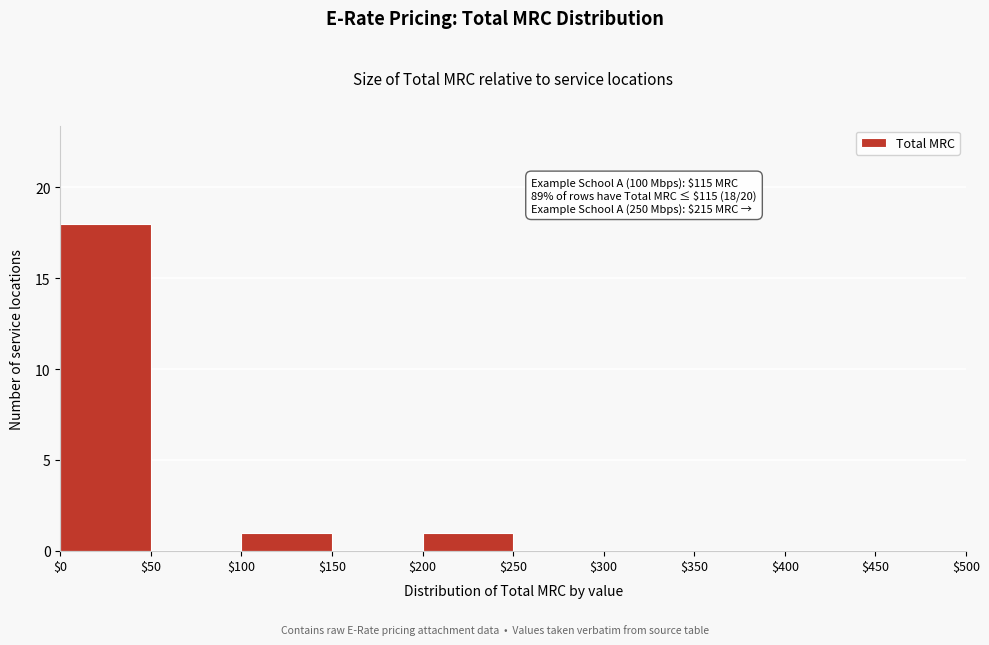

Which range on the x-axis has the tallest bar?

$0 to $50